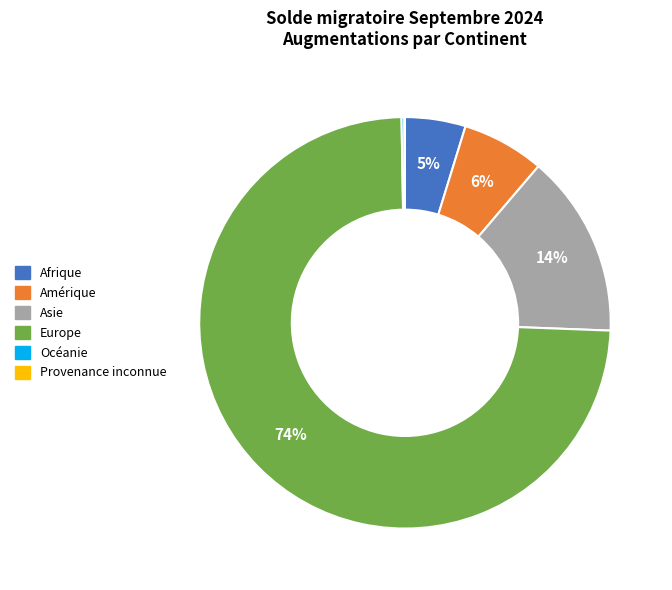

Which has a higher value, Europe or Amérique?

Europe